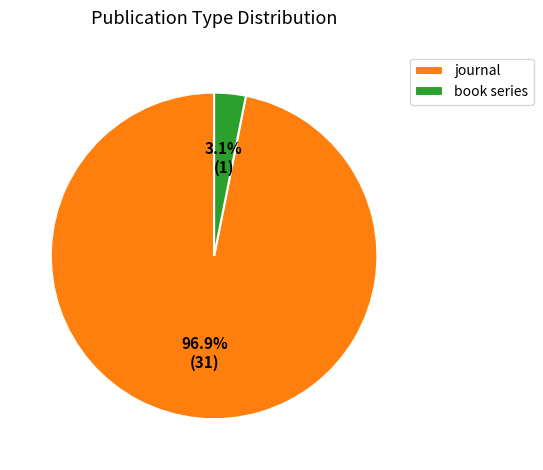

Which slice is the smallest?

book series